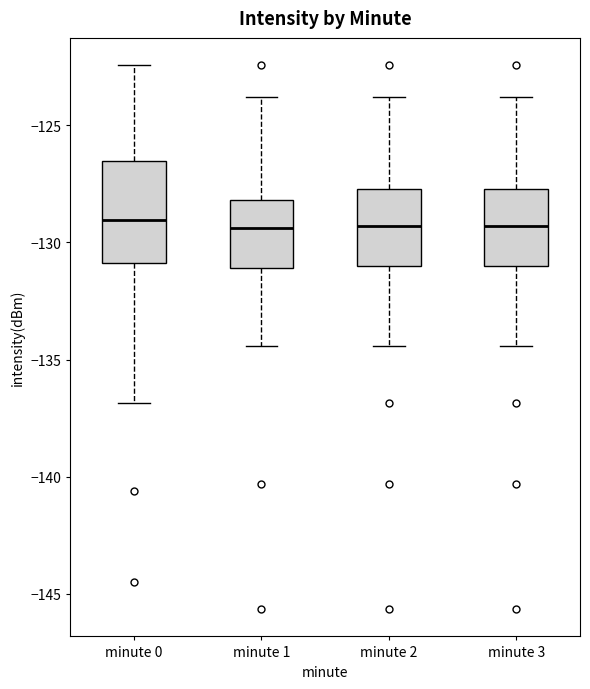

Reading left to right, read every box against the y-axis: the position of its median line, the range the box covers, and the ends of its whiskers. The values are not printed on the chart, so give them approximately, as read against the axis.

minute 0: median -129.0, box -131.0 to -126.5, whiskers -137.0 to -122.5
minute 1: median -129.5, box -131.0 to -128.0, whiskers -134.5 to -124.0
minute 2: median -129.5, box -131.0 to -127.5, whiskers -134.5 to -124.0
minute 3: median -129.5, box -131.0 to -127.5, whiskers -134.5 to -124.0